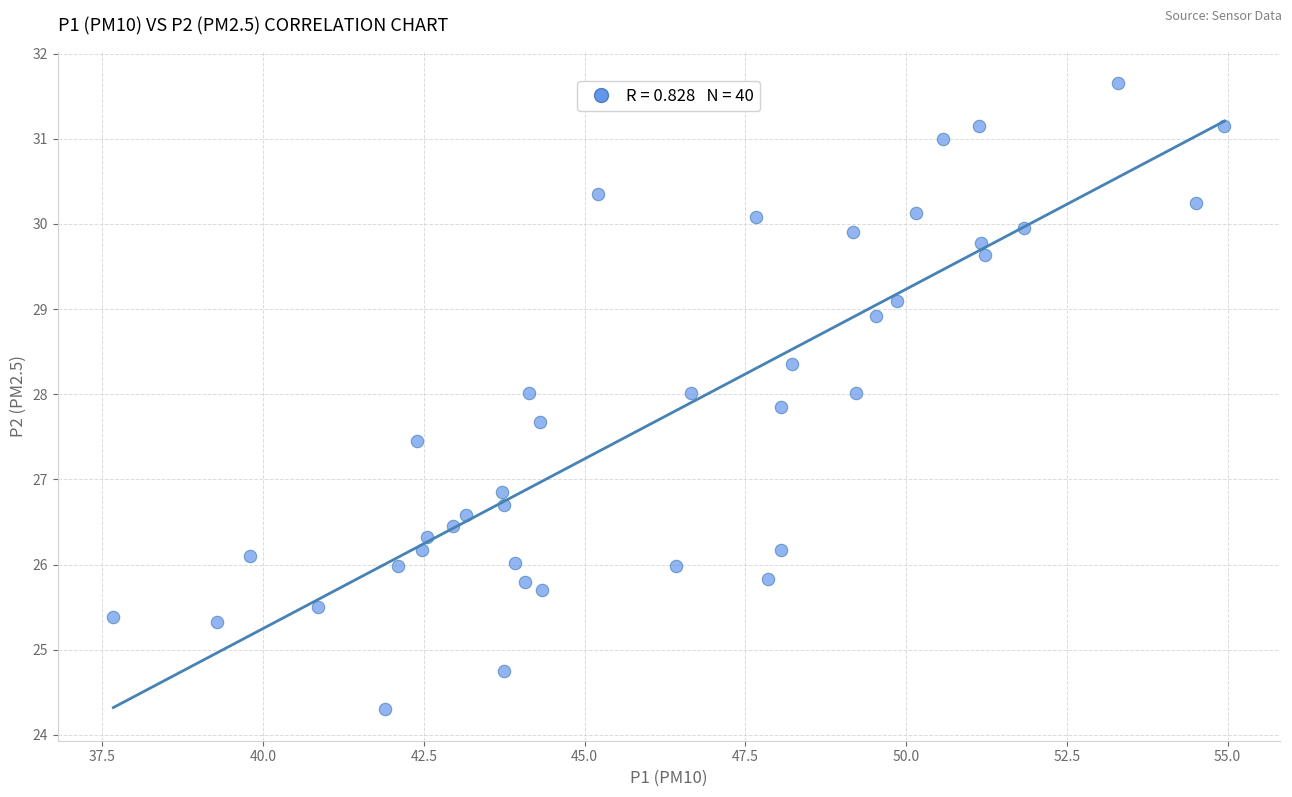

What Y value in the scatter plot is closest to 27?

26.9